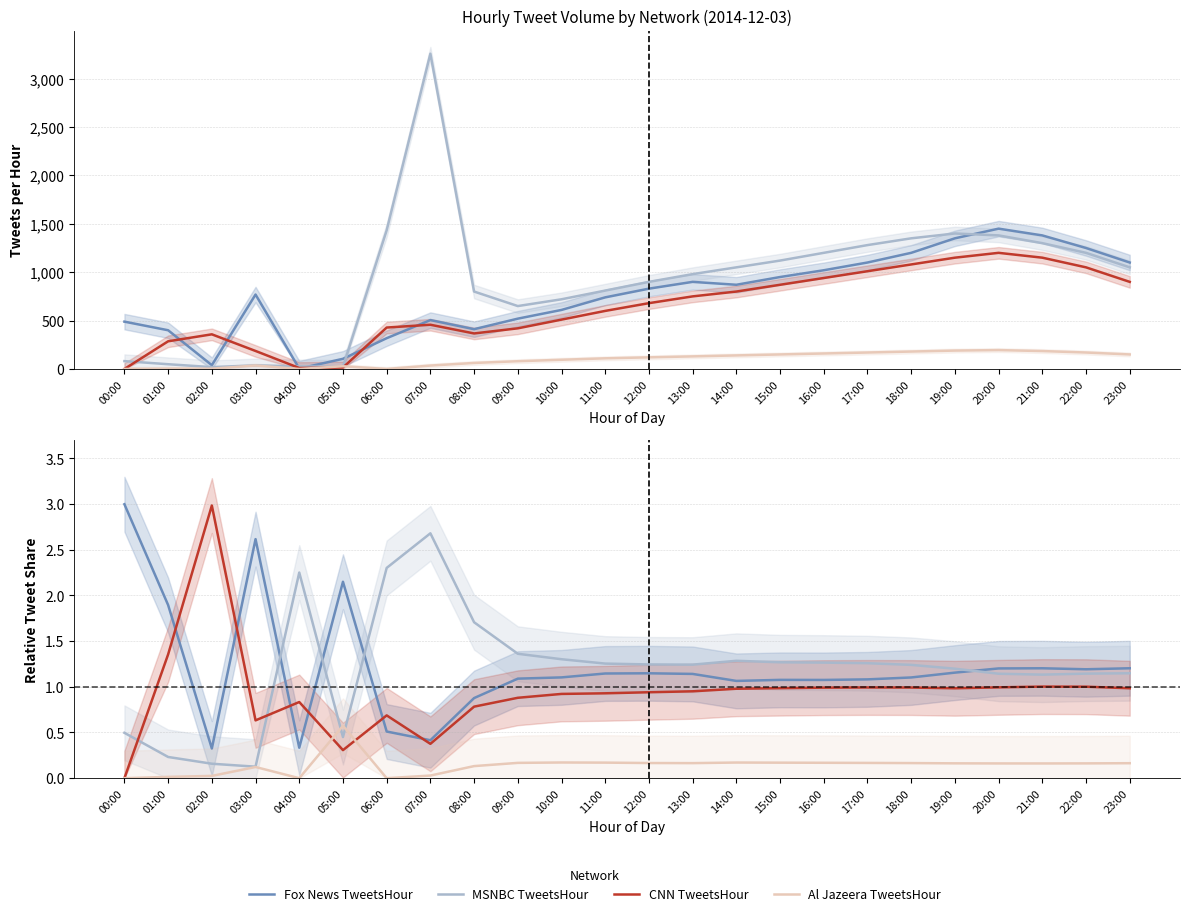

Reading left to right, extract all data points from this chart.

Fox News TweetsHour: 00:00=3.0	01:00=1.9	02:00=0.3	03:00=2.6	04:00=0.3	05:00=2.1	06:00=0.5	07:00=0.4	08:00=0.9	09:00=1.1	10:00=1.1	11:00=1.1	12:00=1.1	13:00=1.1	14:00=1.1	15:00=1.1	16:00=1.1	17:00=1.1	18:00=1.1	19:00=1.2	20:00=1.2	21:00=1.2	22:00=1.2	23:00=1.2
MSNBC TweetsHour: 00:00=0.5	01:00=0.2	02:00=0.2	03:00=0.1	04:00=2.2	05:00=0.5	06:00=2.3	07:00=2.7	08:00=1.7	09:00=1.4	10:00=1.3	11:00=1.3	12:00=1.2	13:00=1.2	14:00=1.3	15:00=1.3	16:00=1.3	17:00=1.3	18:00=1.2	19:00=1.2	20:00=1.1	21:00=1.1	22:00=1.1	23:00=1.1
CNN TweetsHour: 00:00=0.0	01:00=1.4	02:00=3.0	03:00=0.6	04:00=0.8	05:00=0.3	06:00=0.7	07:00=0.4	08:00=0.8	09:00=0.9	10:00=0.9	11:00=0.9	12:00=0.9	13:00=1.0	14:00=1.0	15:00=1.0	16:00=1.0	17:00=1.0	18:00=1.0	19:00=1.0	20:00=1.0	21:00=1.0	22:00=1.0	23:00=1.0
Al Jazeera TweetsHour: 00:00=0.0	01:00=0.0	02:00=0.0	03:00=0.1	04:00=0.0	05:00=0.6	06:00=0.0	07:00=0.0	08:00=0.1	09:00=0.2	10:00=0.2	11:00=0.2	12:00=0.2	13:00=0.2	14:00=0.2	15:00=0.2	16:00=0.2	17:00=0.2	18:00=0.2	19:00=0.2	20:00=0.2	21:00=0.2	22:00=0.2	23:00=0.2